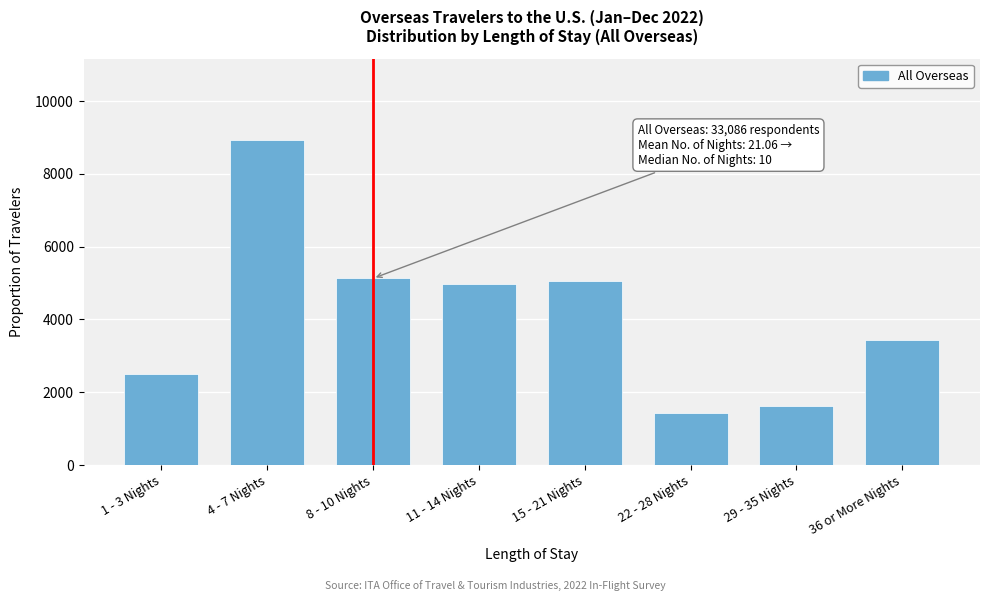

Reading left to right, what are all the values shown in this chart?

2514.5	8933.2	5128.3	4962.9	5062.2	1422.7	1621.2	3440.9